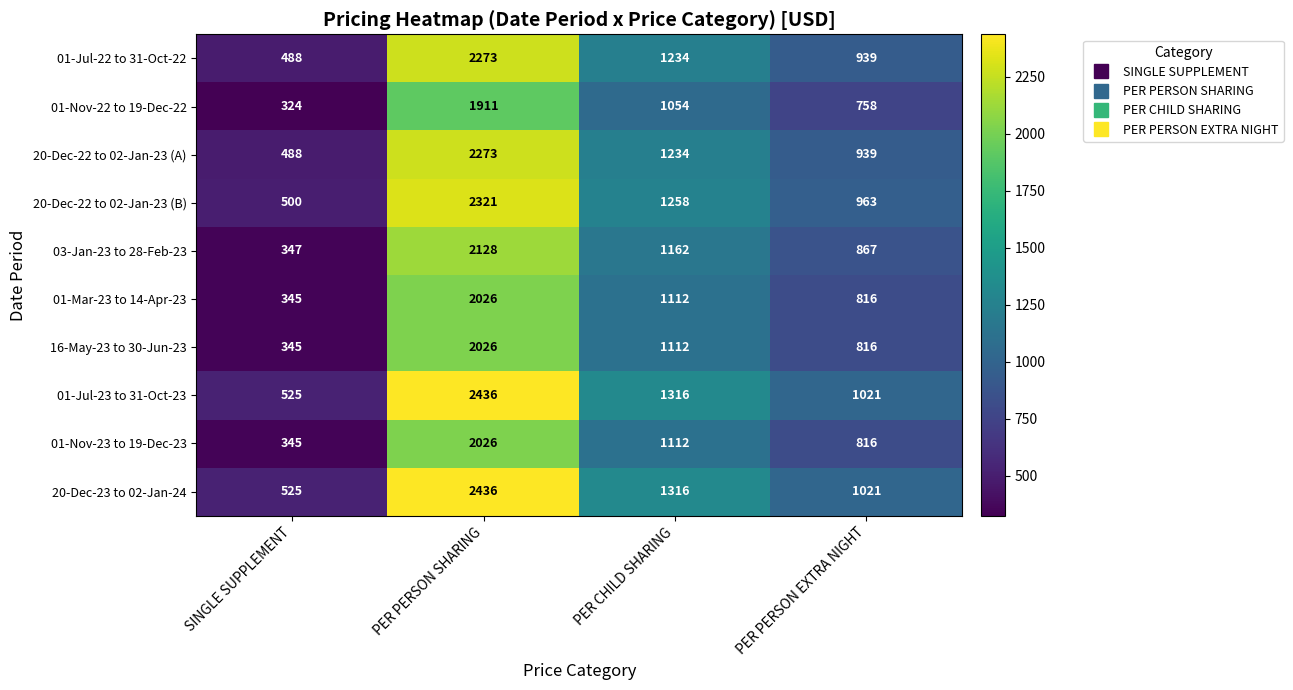

What is the total value across all series at PER PERSON SHARING?

21856